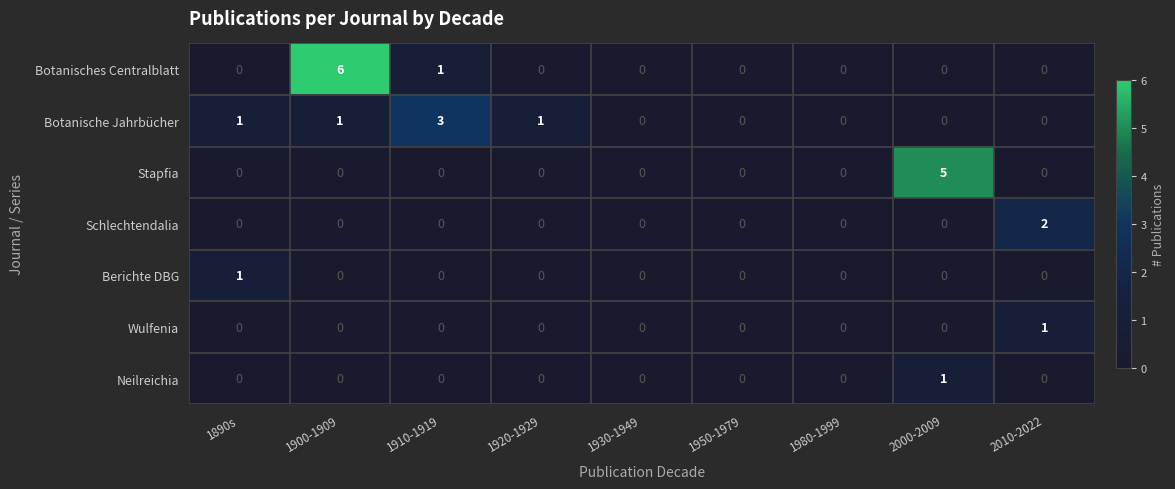

Which series changed the most between 1920-1929 and 1930-1949?

Botanische Jahrbücher